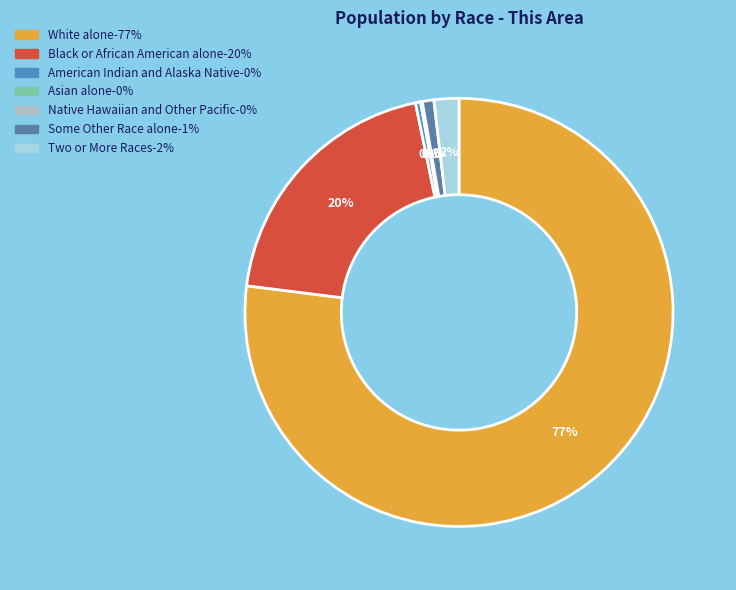

The American Indian and Alaska Native slice represents 14% of the pie. True or false?

False